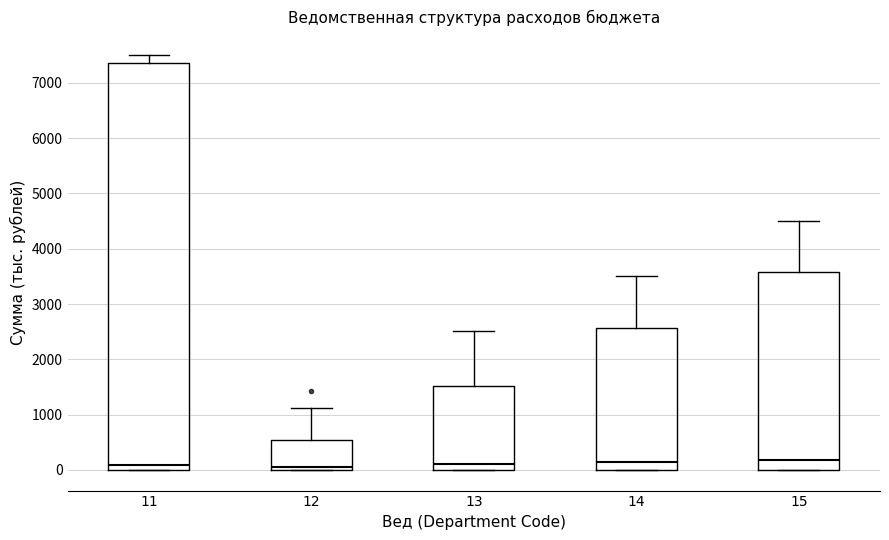

Reading left to right, transcribe this box plot: for each box, give where its median line is, the range the box spans, and where its two whiskers end, as read against the y-axis. The values are not printed on the chart, so give them approximately, as read against the axis.

11: median 100, box 0 to 7400, whiskers 0 to 7500
12: median 100, box 0 to 500, whiskers 0 to 1100
13: median 100, box 0 to 1500, whiskers 0 to 2500
14: median 100, box 0 to 2600, whiskers 0 to 3500
15: median 200, box 0 to 3600, whiskers 0 to 4500